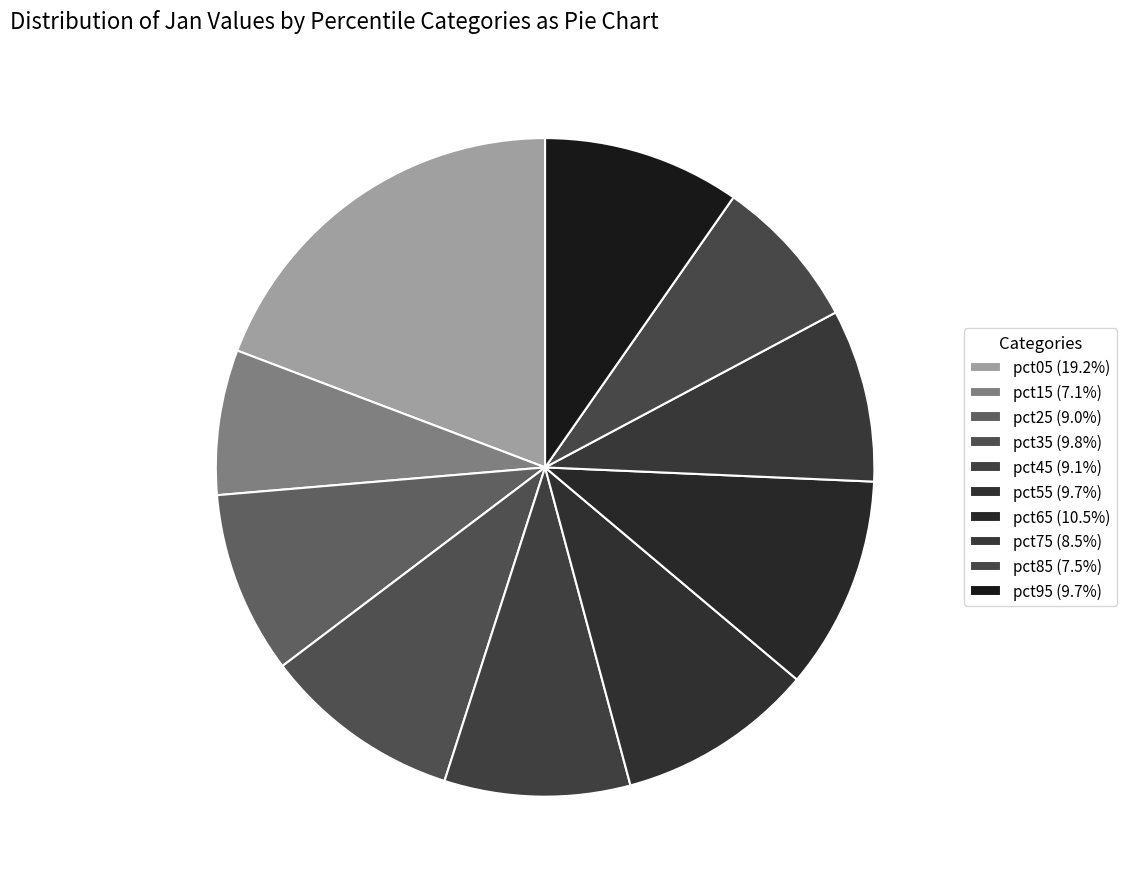

To the nearest percent, what portion does pct65 represent?

10%